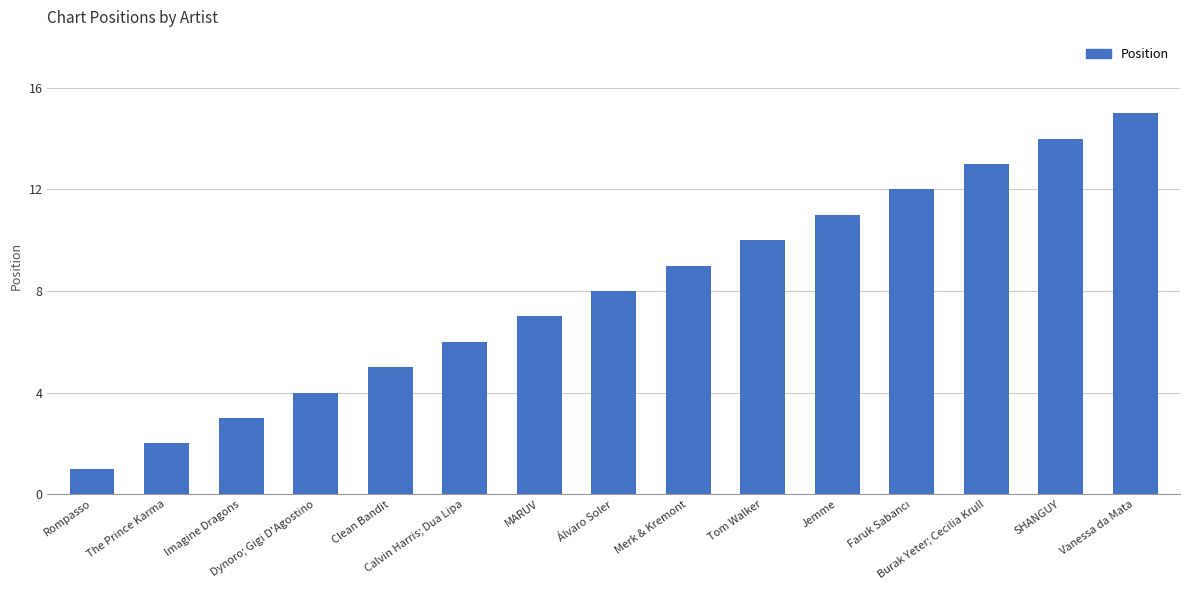

What is the value of the 8th bar from the left?

8